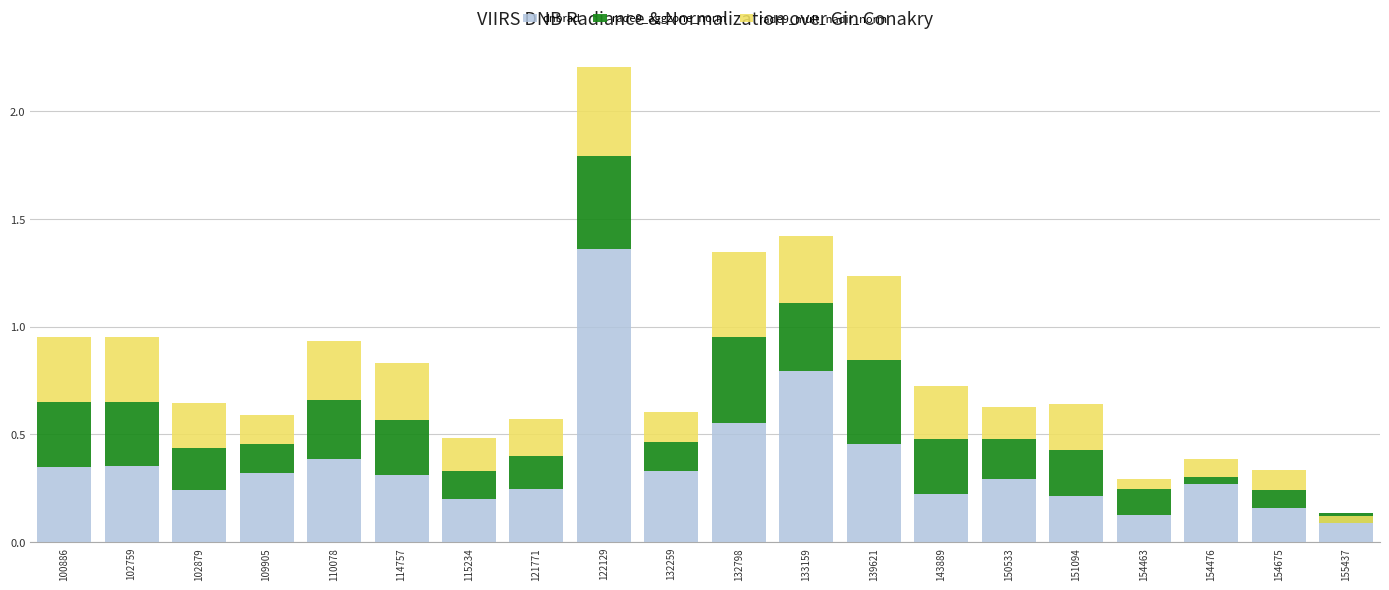

Read the rade9_aggzone_norm value at 122129.

0.4